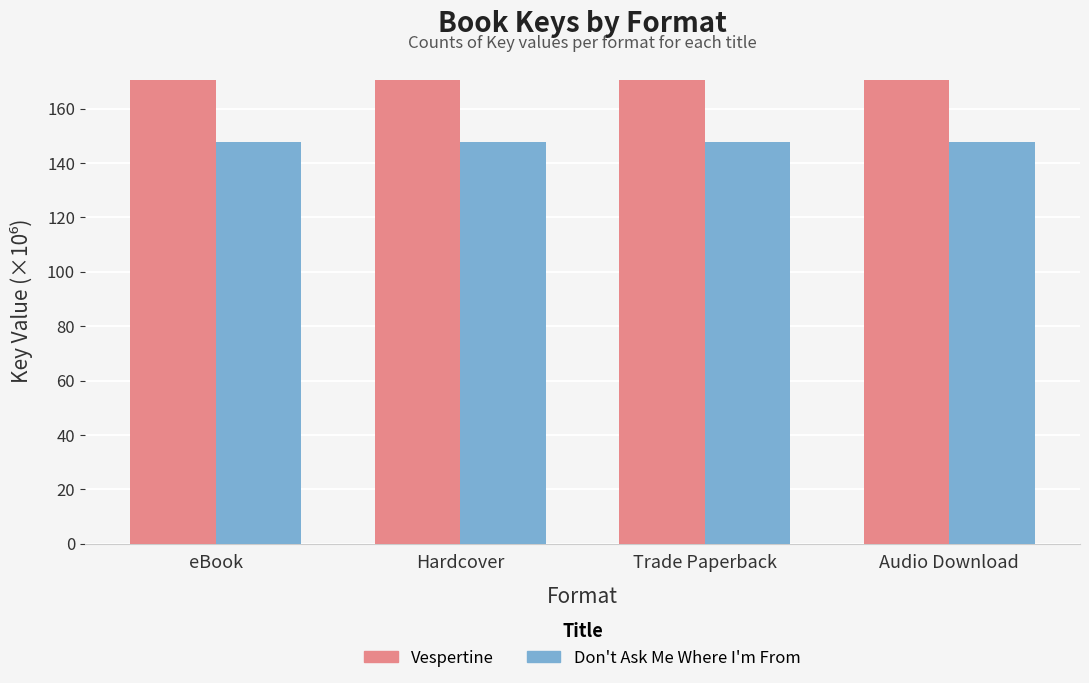

What is the difference between the highest and lowest values at Trade Paperback?

22.9